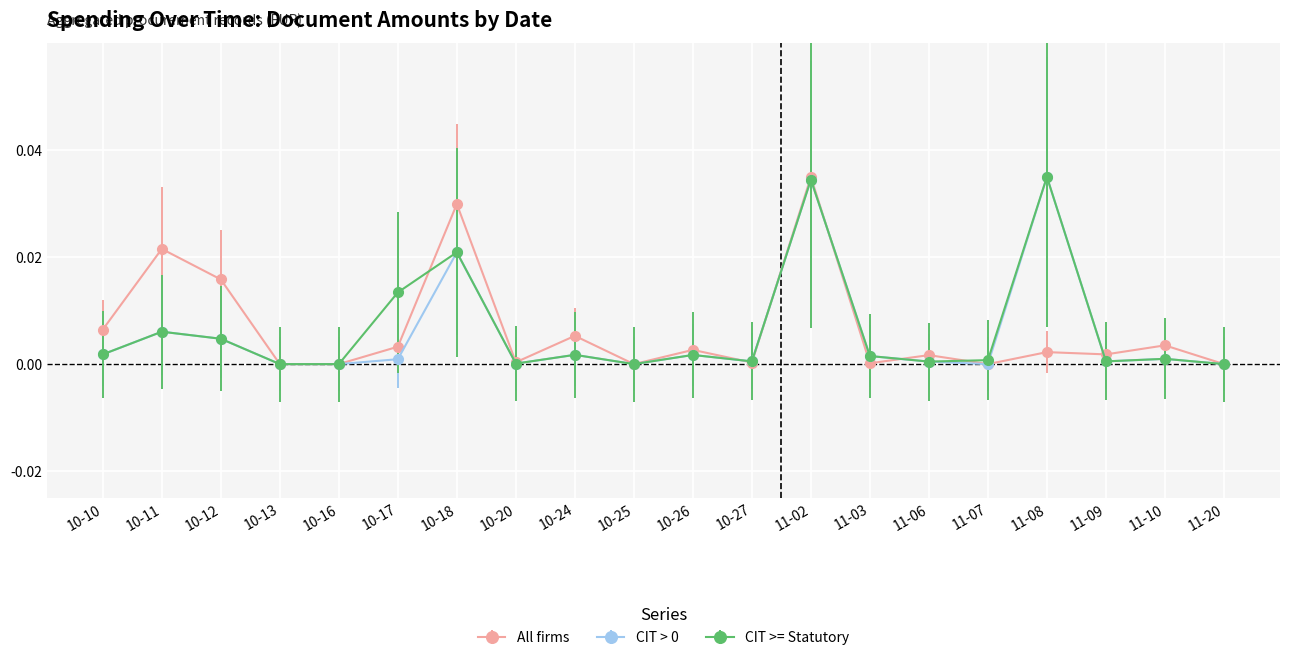

At which category is the sum across all series the highest?

11-02